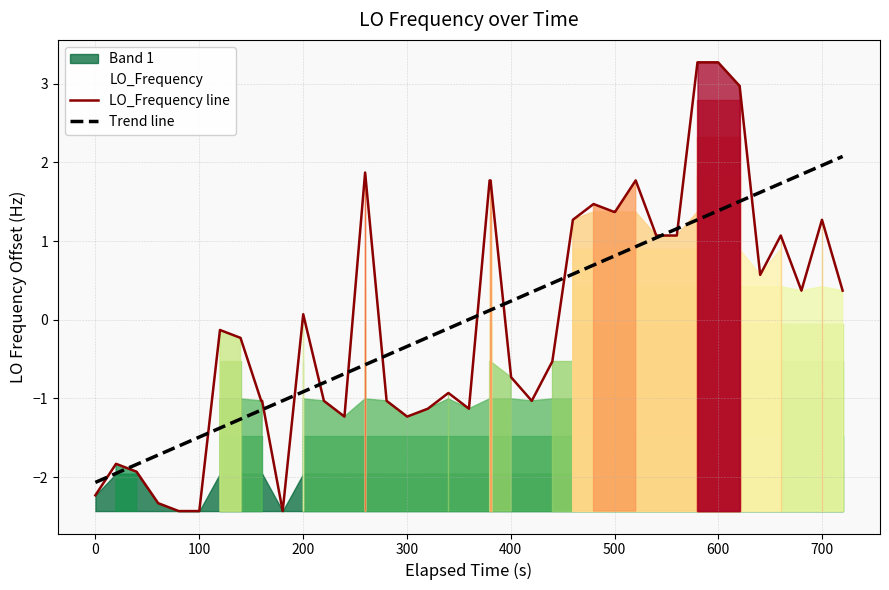

The Trend line series shows 1.7 at 30. True or false?

False